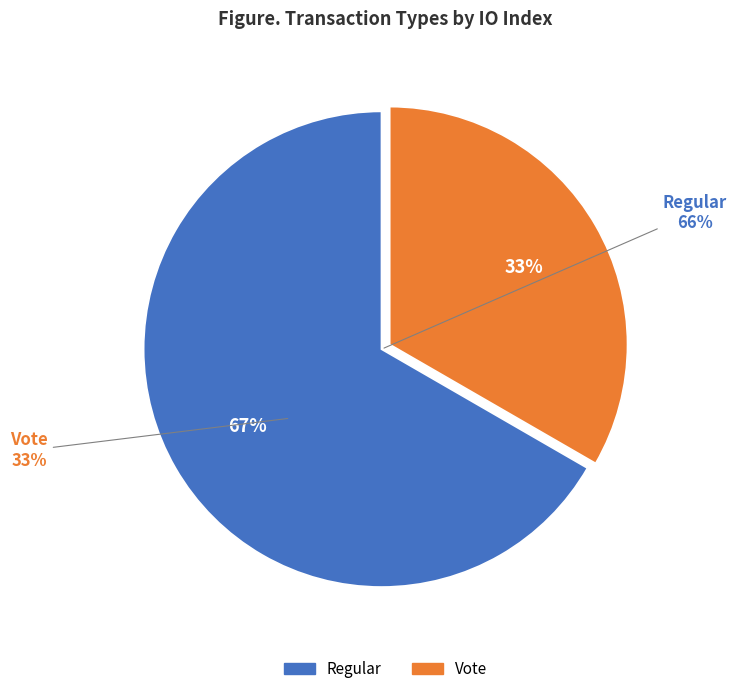

Is there a majority slice in this chart?

Yes